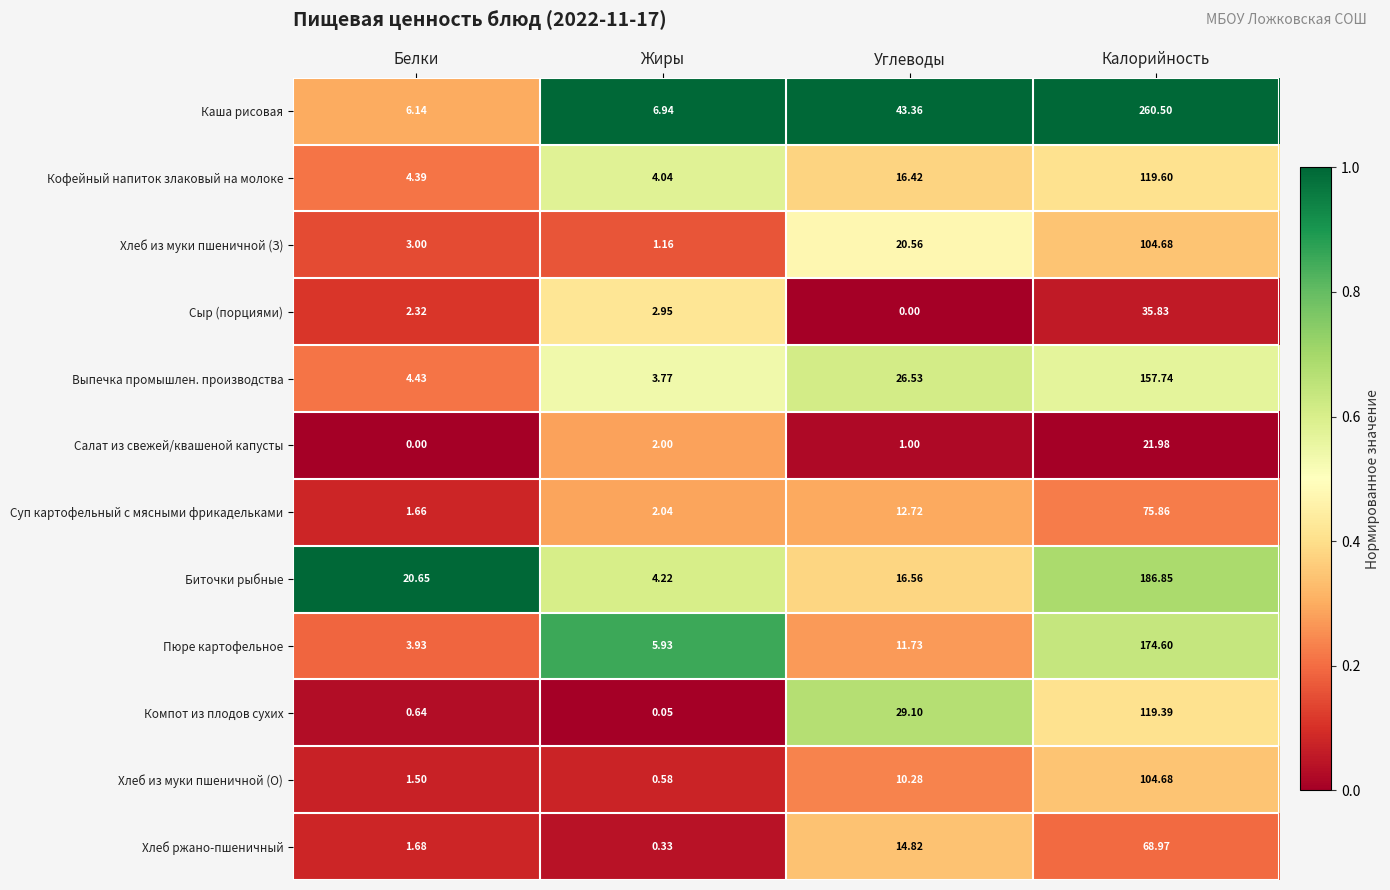

Rank the categories by Сыр (порциями) value from highest to lowest.

Калорийность, Жиры, Белки, Углеводы